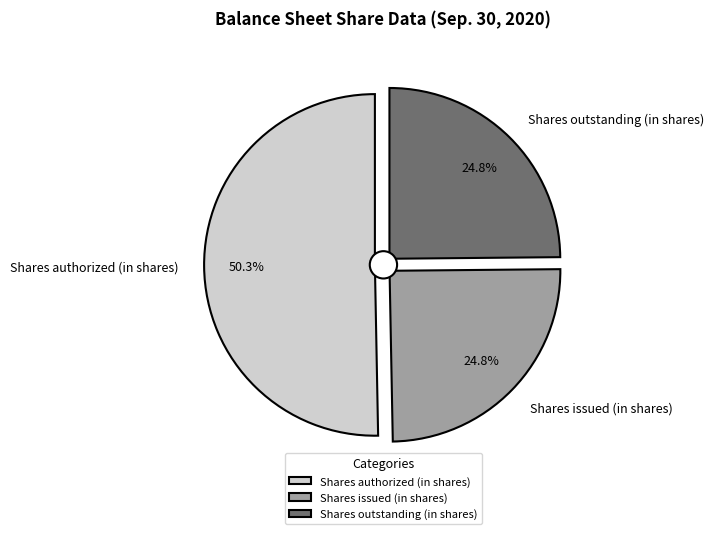

How many segments does this pie chart have?

3